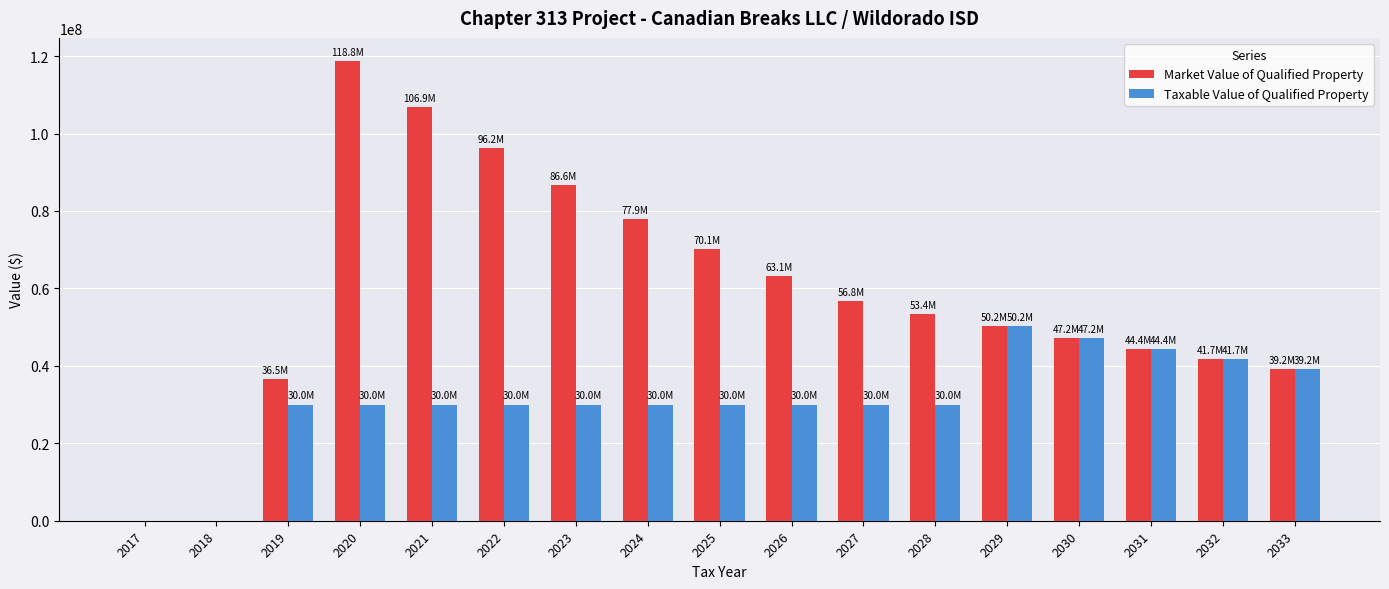

What is the sum of all Market Value of Qualified Property values?

988979760